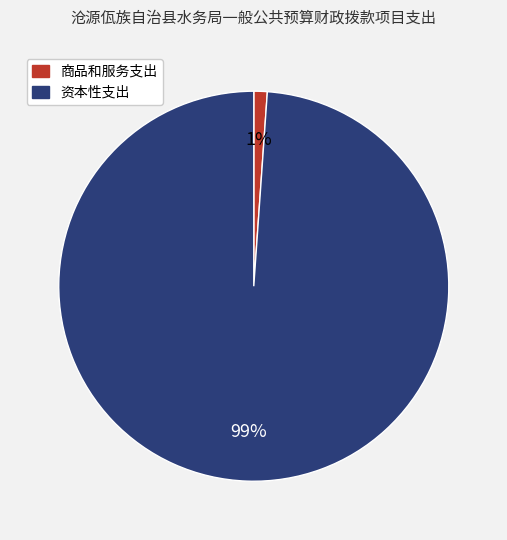

Is there a majority slice in this chart?

Yes